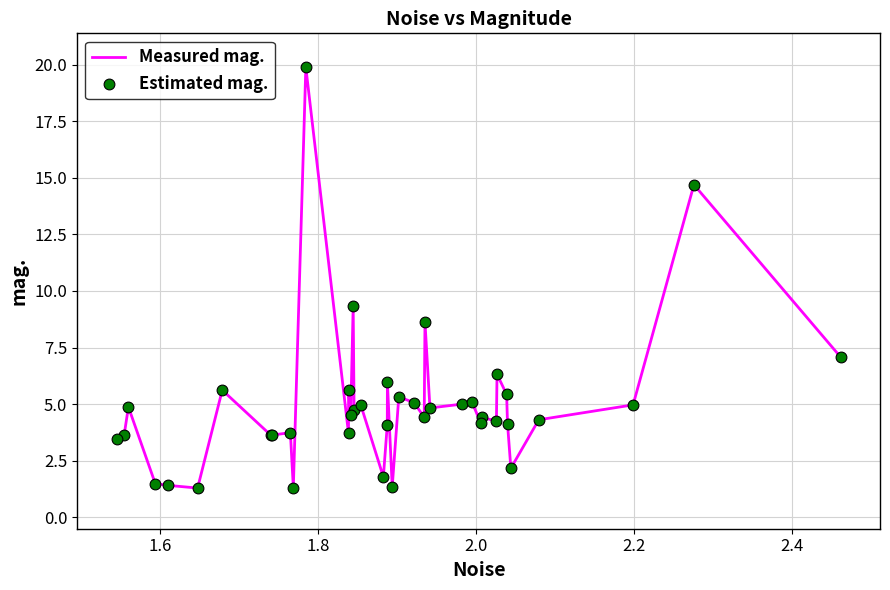

What is the difference between the maximum and minimum values?

18.6